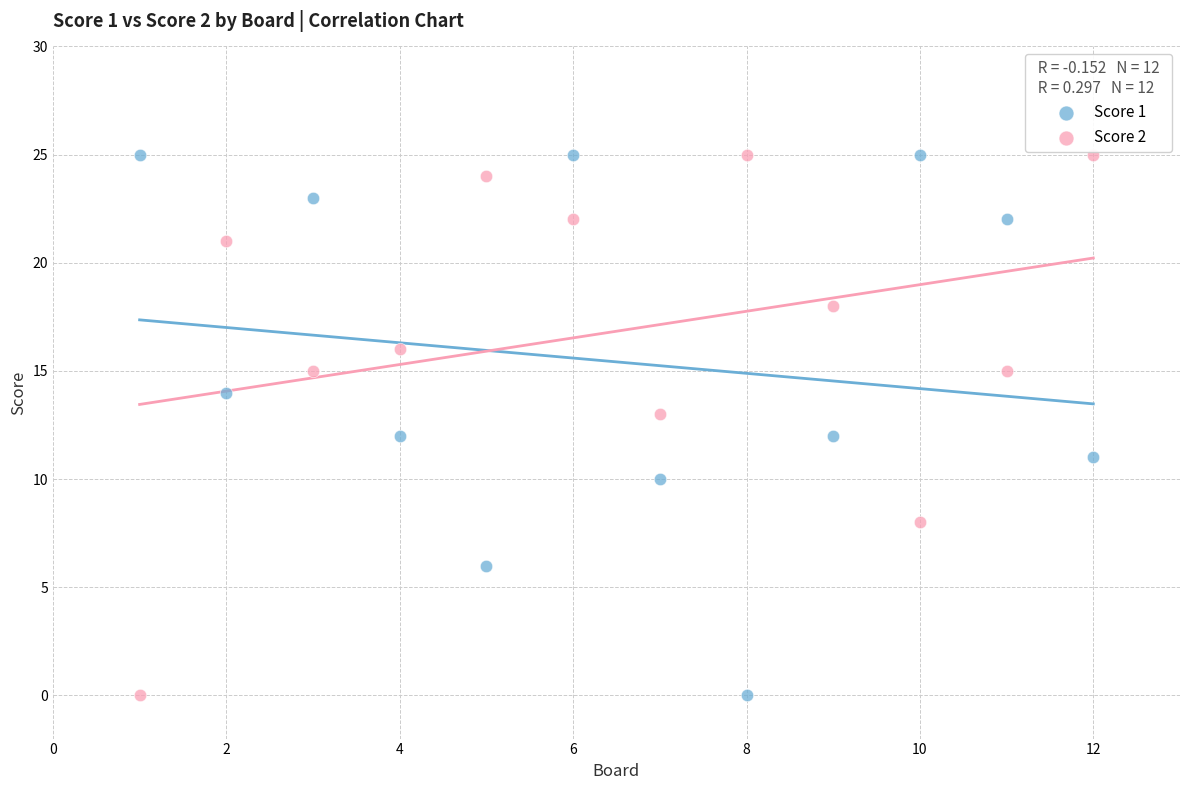

Across all data points, what is the range of X values (max minus min)?

11